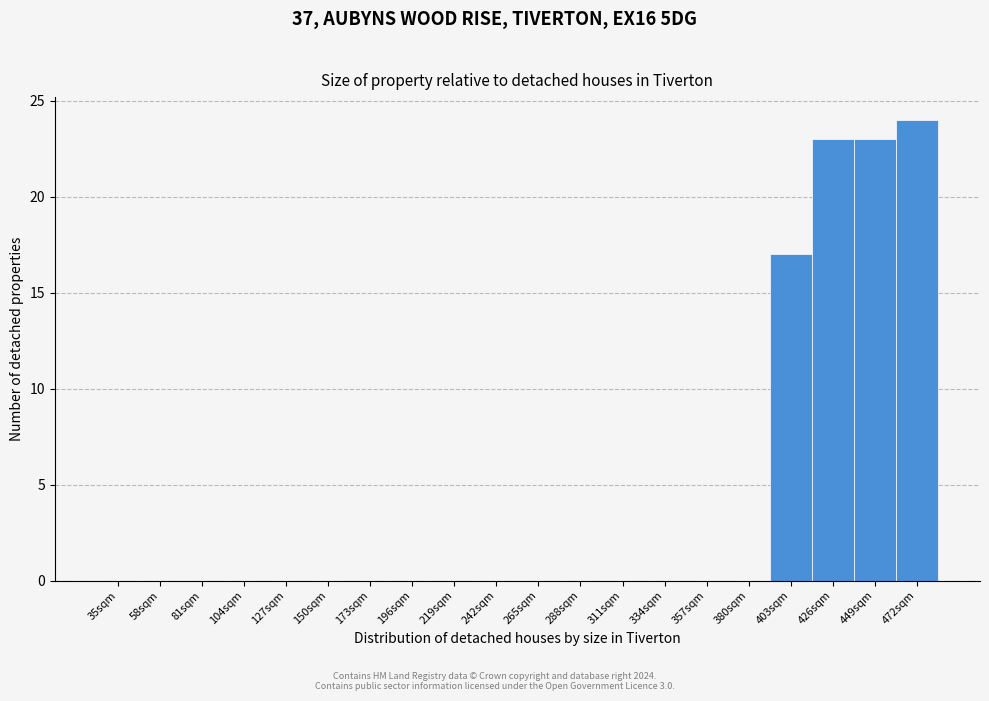

Reading left to right, what are all the values shown in this chart?

35sqm=0	58sqm=0	81sqm=0	104sqm=0	127sqm=0	150sqm=0	173sqm=0	196sqm=0	219sqm=0	242sqm=0	265sqm=0	288sqm=0	311sqm=0	334sqm=0	357sqm=0	380sqm=0	403sqm=17	426sqm=23	449sqm=23	472sqm=24